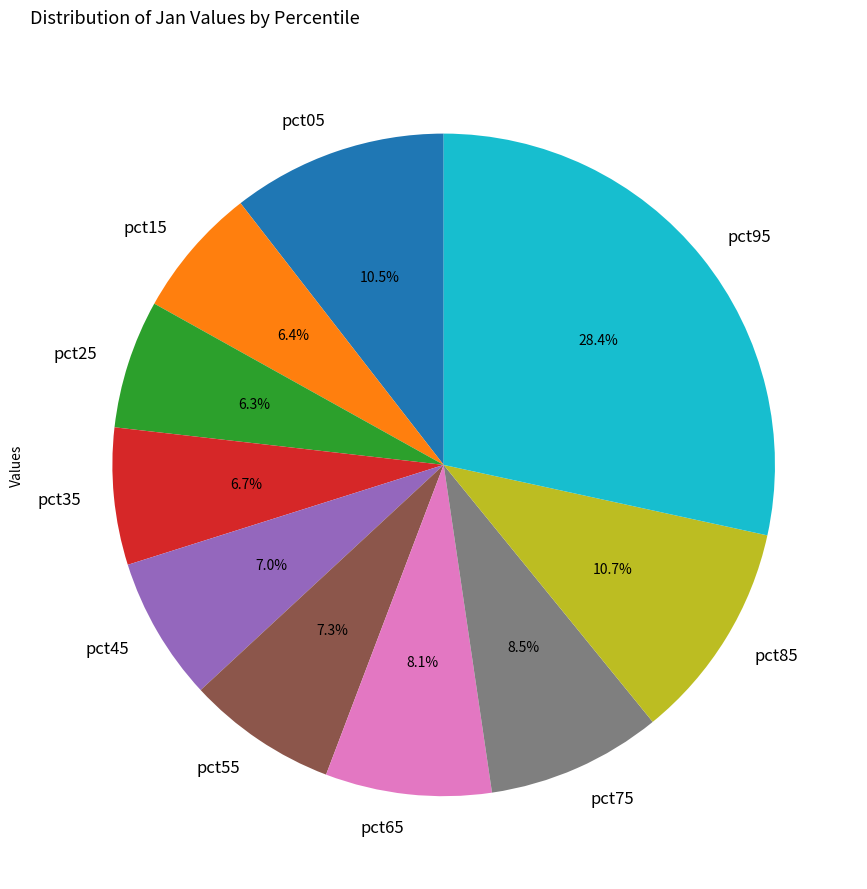

What is the total percentage of pct55 and pct45?

14.3%